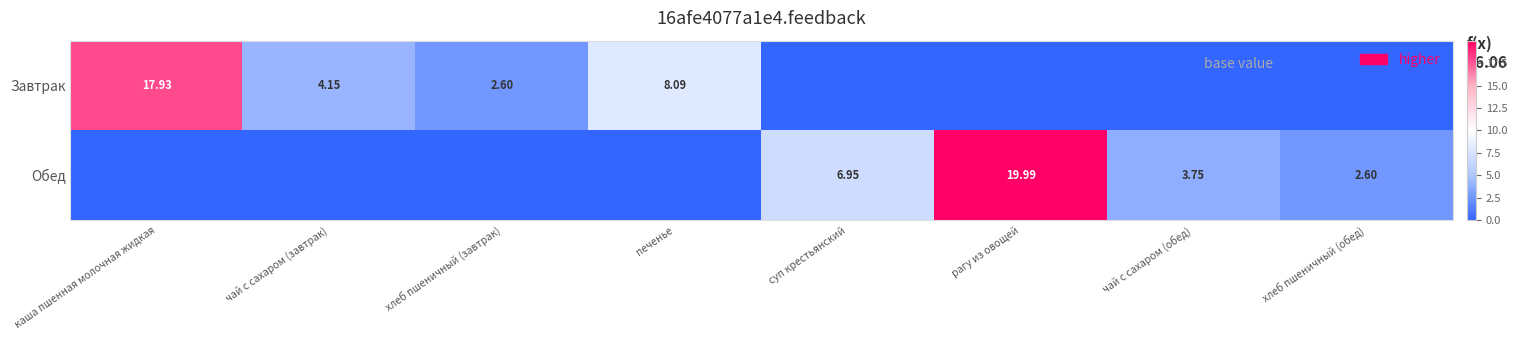

Rank the series by their average value, from highest to lowest.

Обед, Завтрак